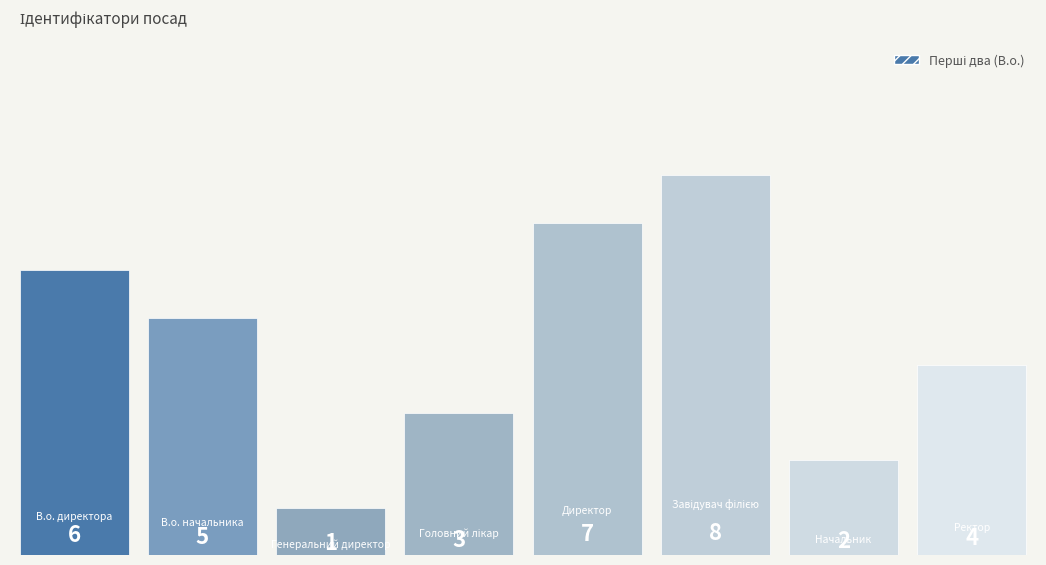

What is the smallest value displayed?

1